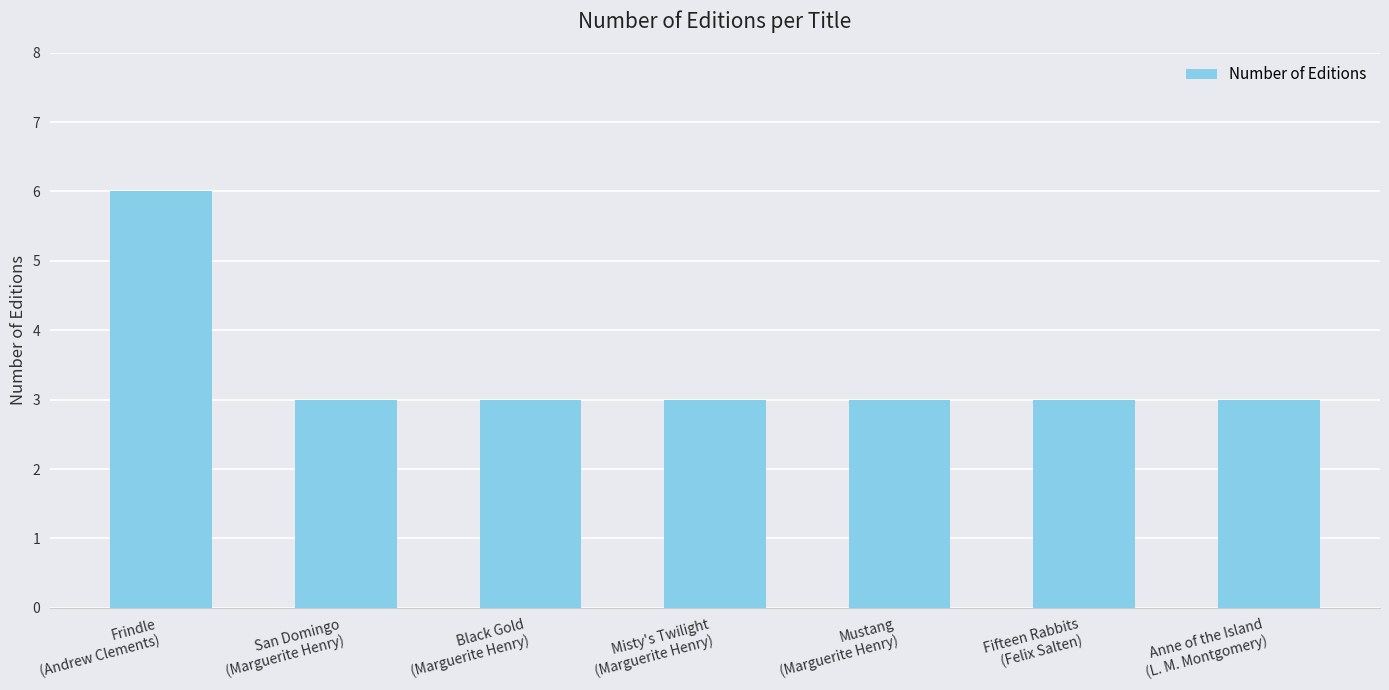

What is the difference between the maximum and second lowest values?

3